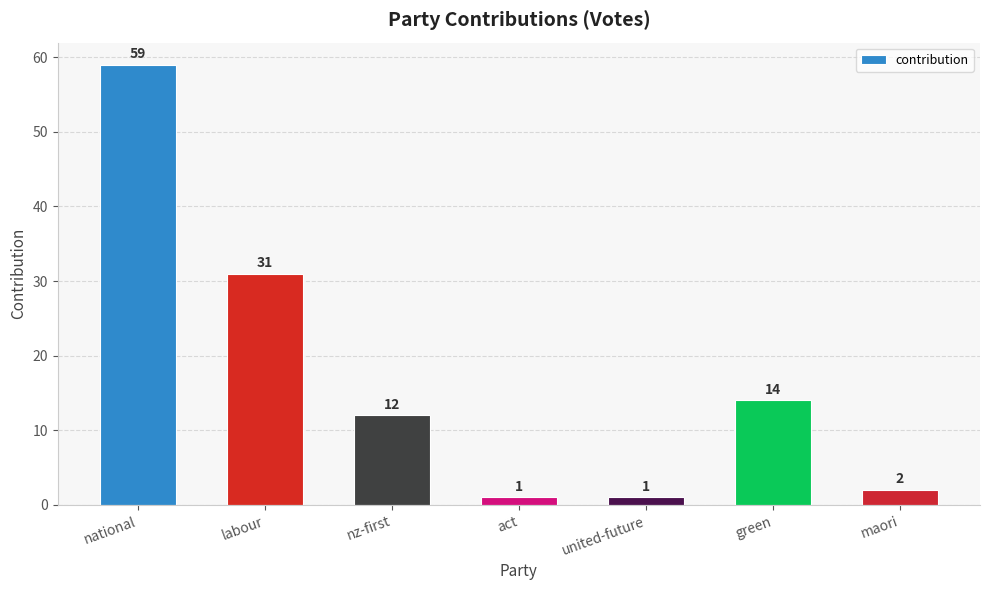

What is the change in value from national to act?

-58